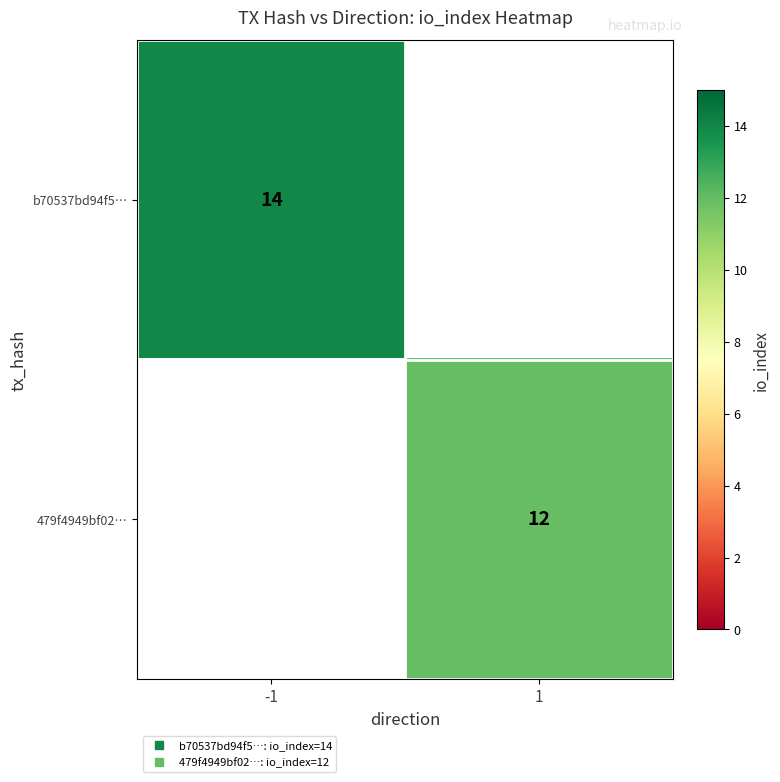

What is the minimum value shown in the chart?

12.0